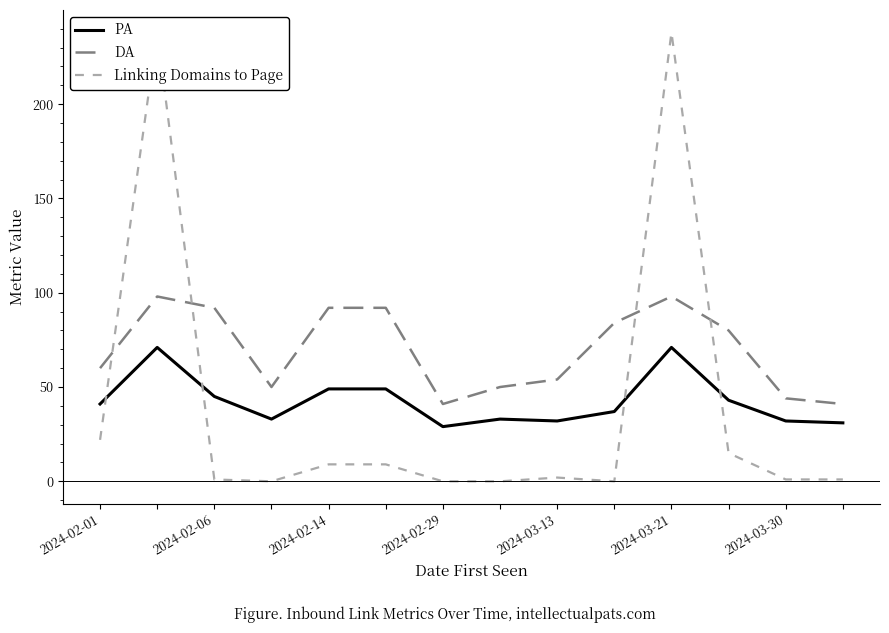

True or false: DA and PA cross at least once.

False